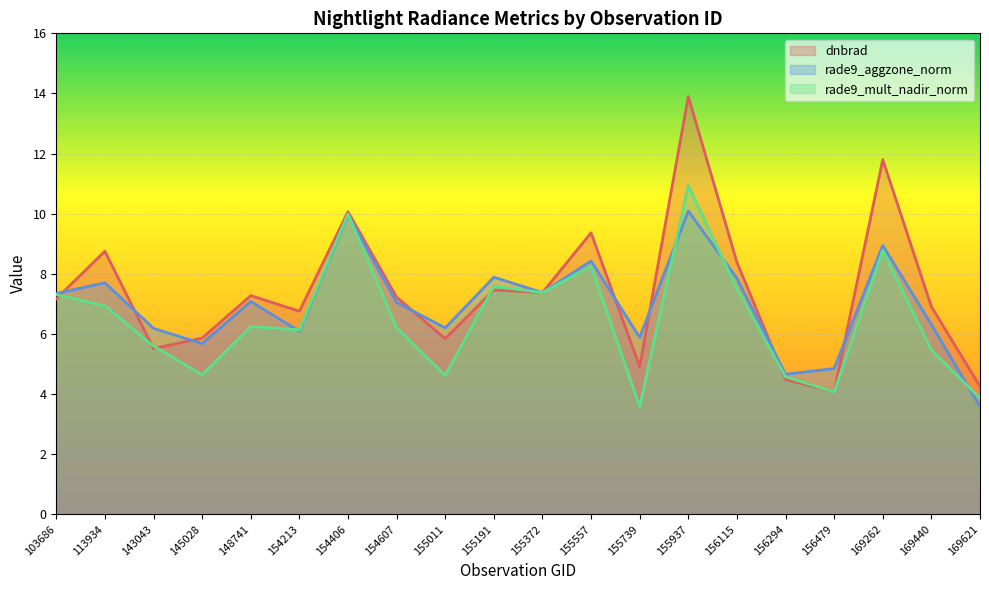

Is it true that rade9_aggzone_norm equals 10.1 at 155937?

True